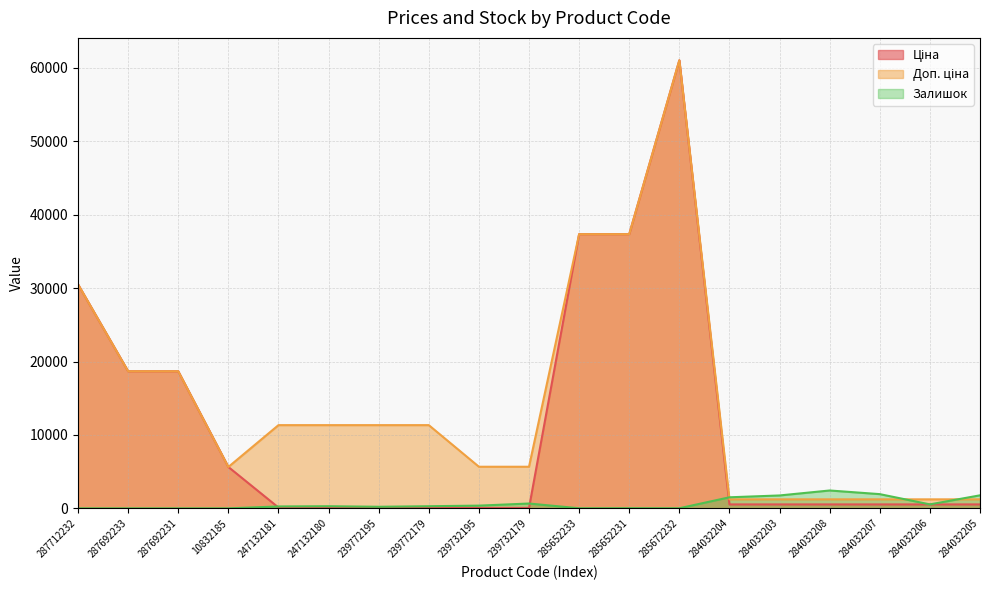

List the series in order of their peak value, lowest first.

Залишок, Ціна, Доп. ціна